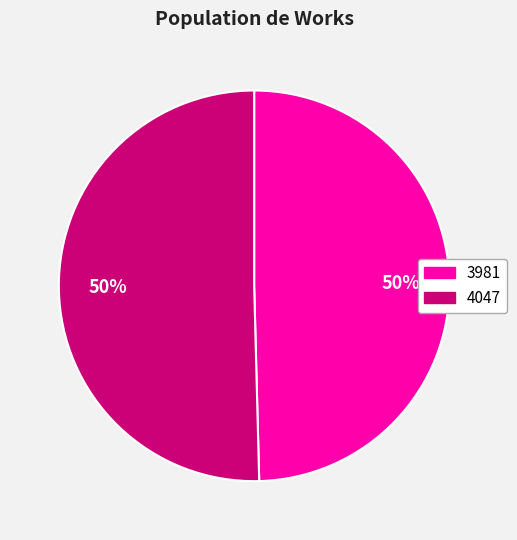

To the nearest percent, what is the average slice percentage?

50%